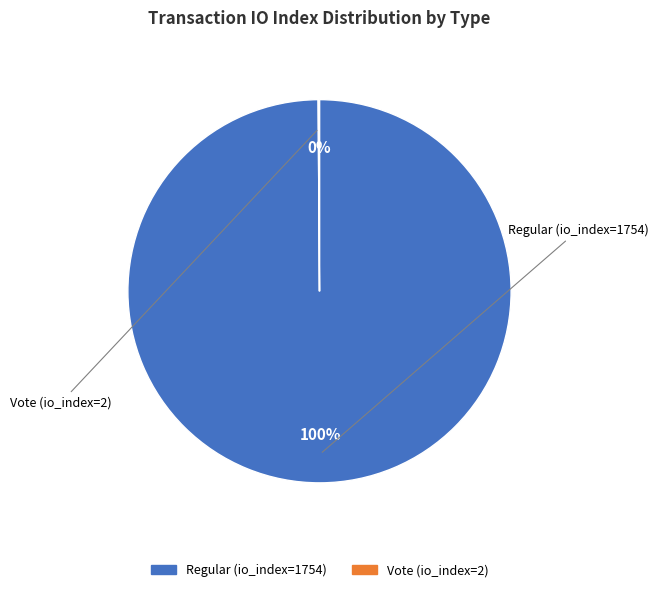

Is it true that Regular (io_index=1754) is 100% of the pie?

True